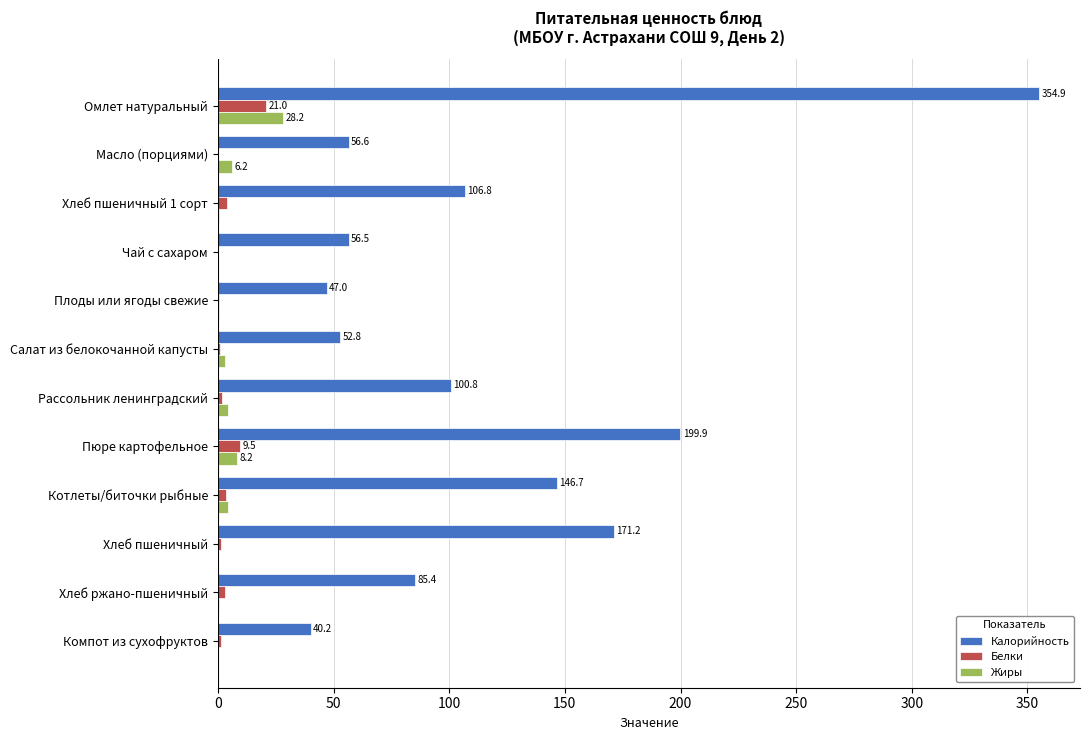

Is the value of Белки at Омлет натуральный greater than the value of Жиры at Котлеты/биточки рыбные?

Yes